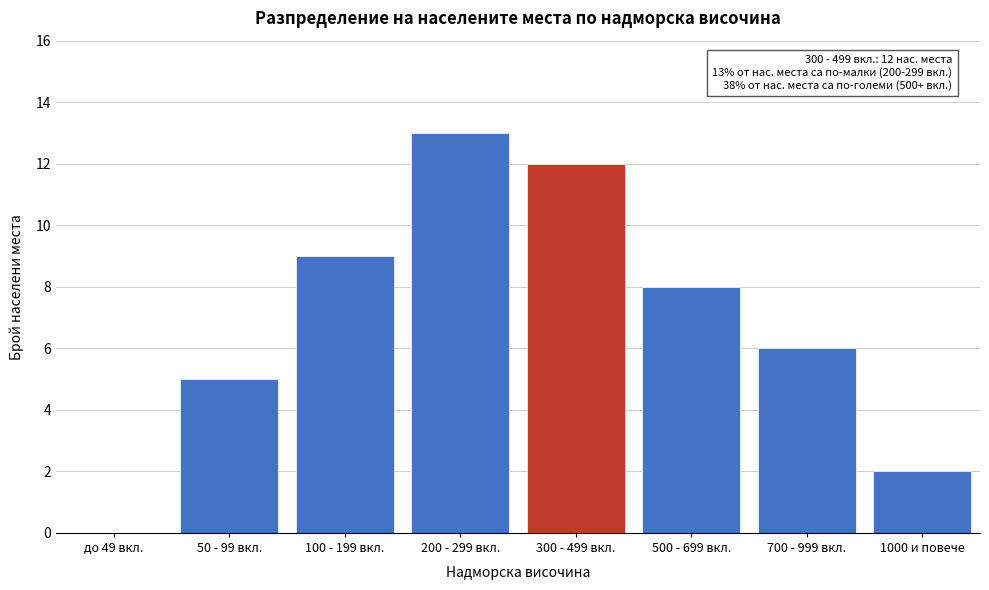

Reading left to right, list all the values displayed in this chart.

до 49 вкл.=0	50 - 99 вкл.=5	100 - 199 вкл.=9	200 - 299 вкл.=13	300 - 499 вкл.=12	500 - 699 вкл.=8	700 - 999 вкл.=6	1000 и повече=2